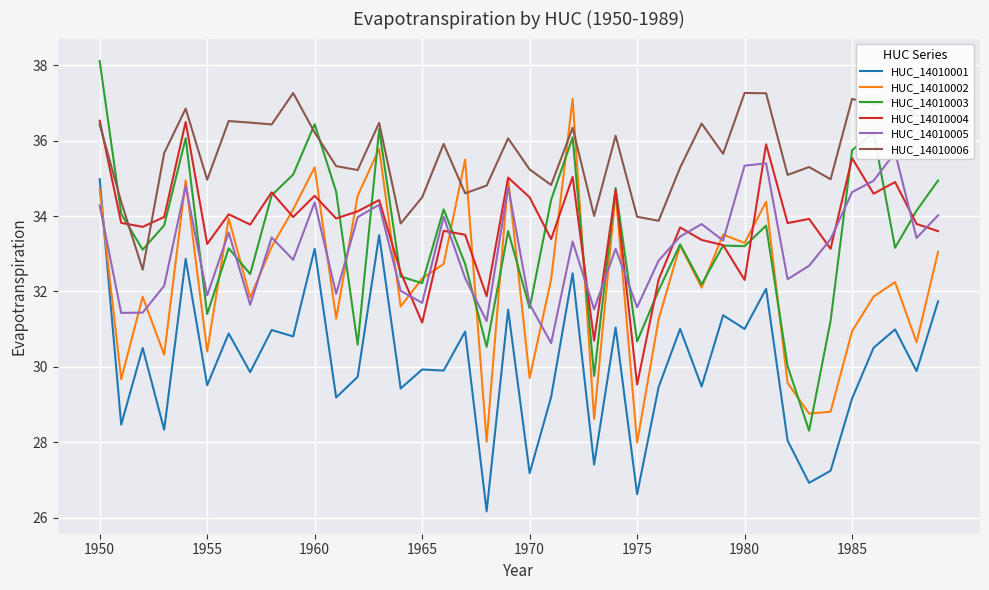

Where does the HUC_14010002 series first go above 32?

1950